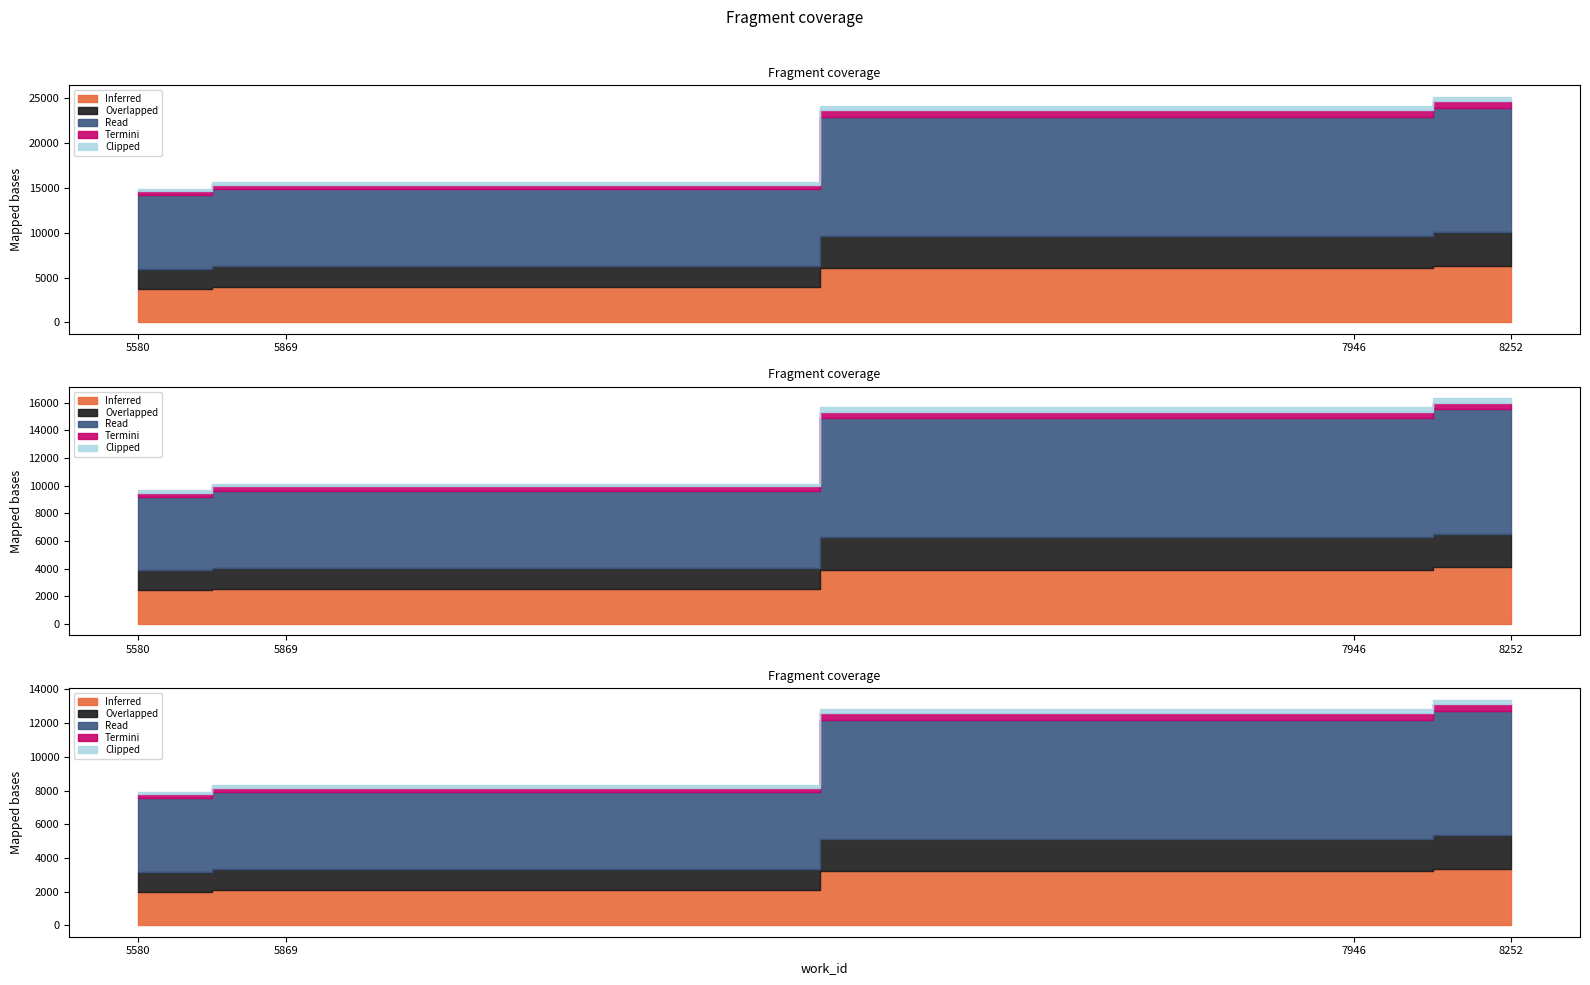

The chart shows a value of 33174 at 8252. True or false?

False